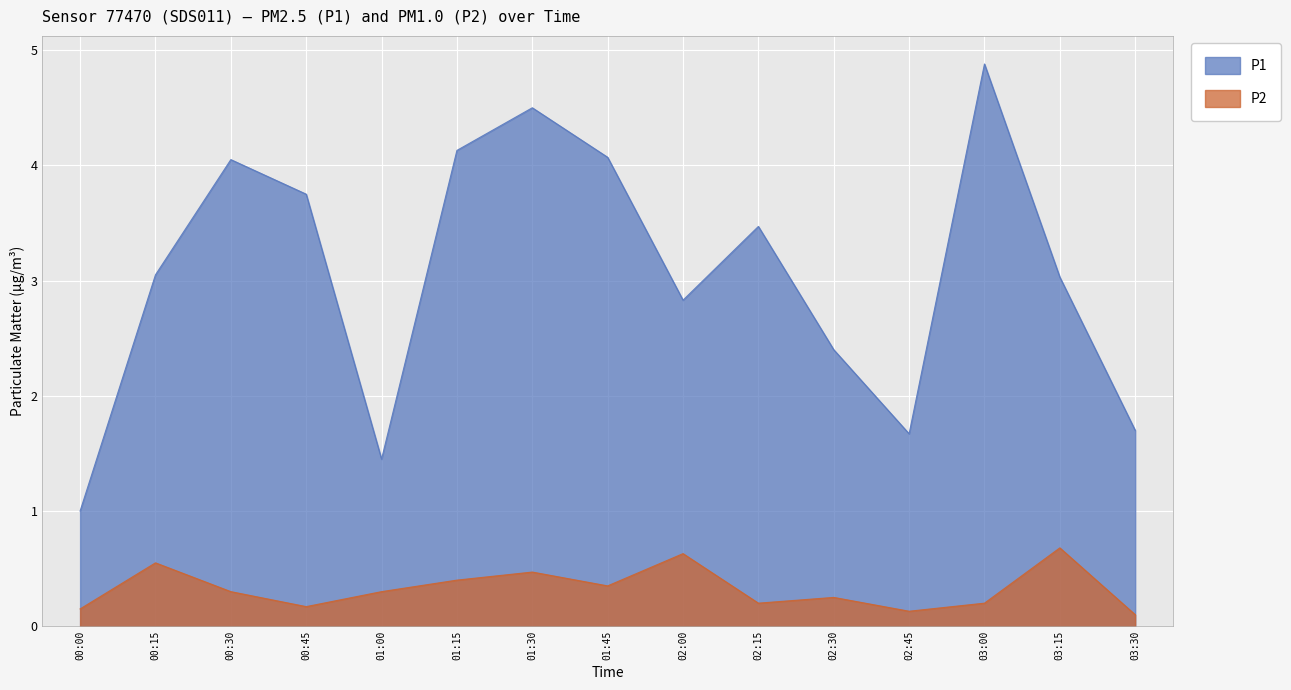

Which category has the lowest value in the P2 series?

03:30